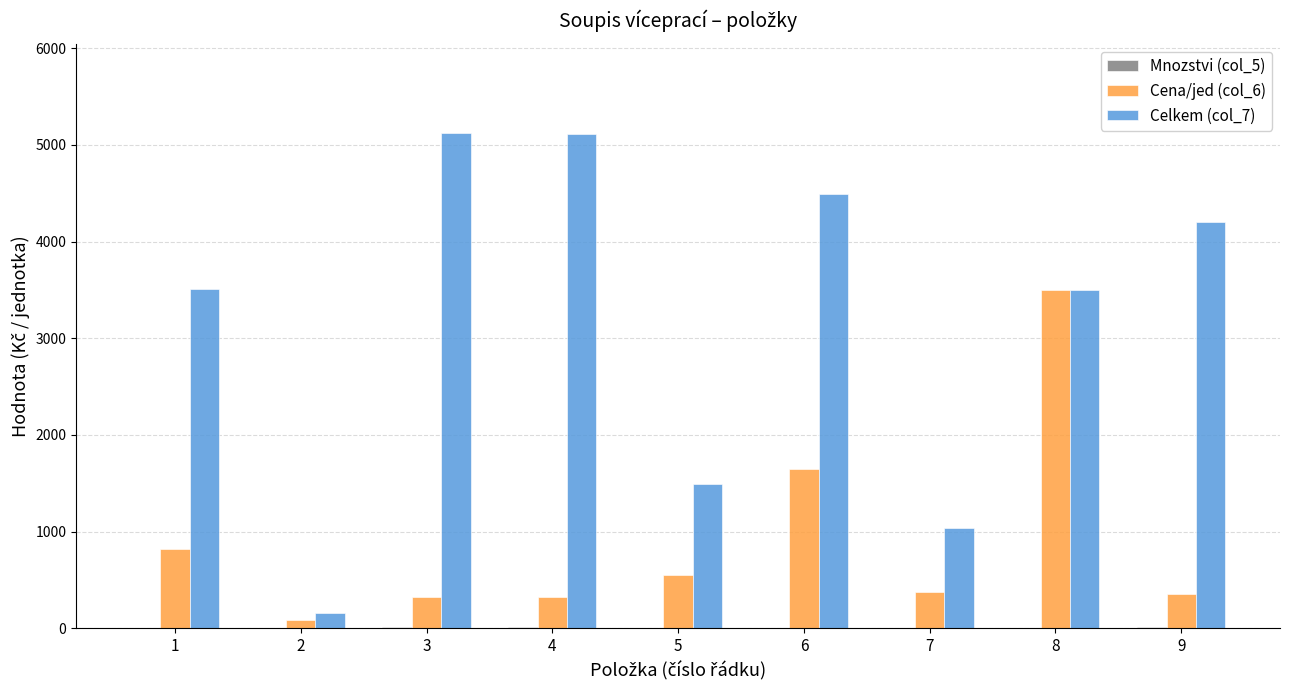

Count the number of data series in this chart.

3